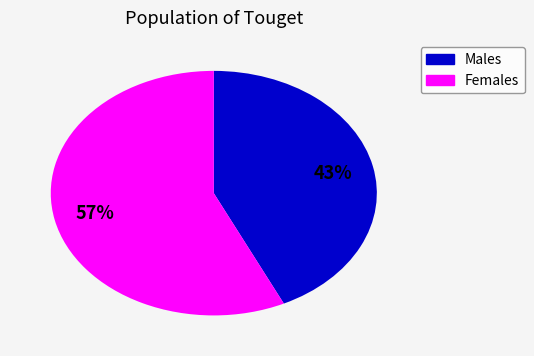

Is there any slice that represents more than half of the pie?

Yes